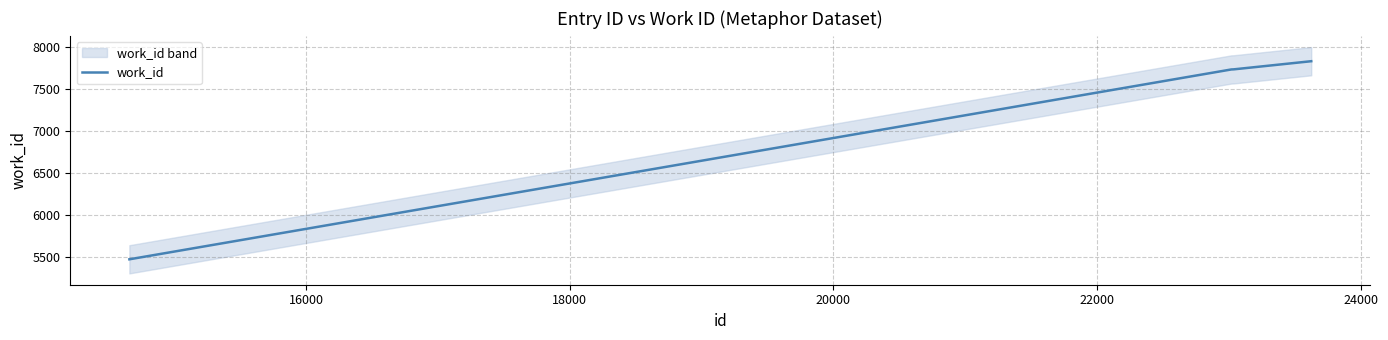

What is the average value?

7305